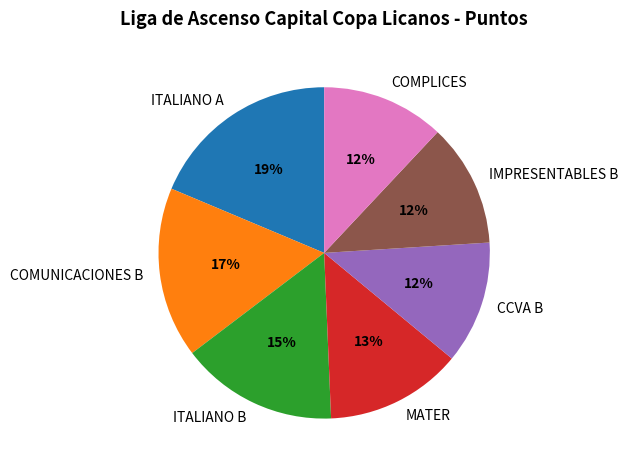

Between ITALIANO A and CCVA B, which is larger?

ITALIANO A